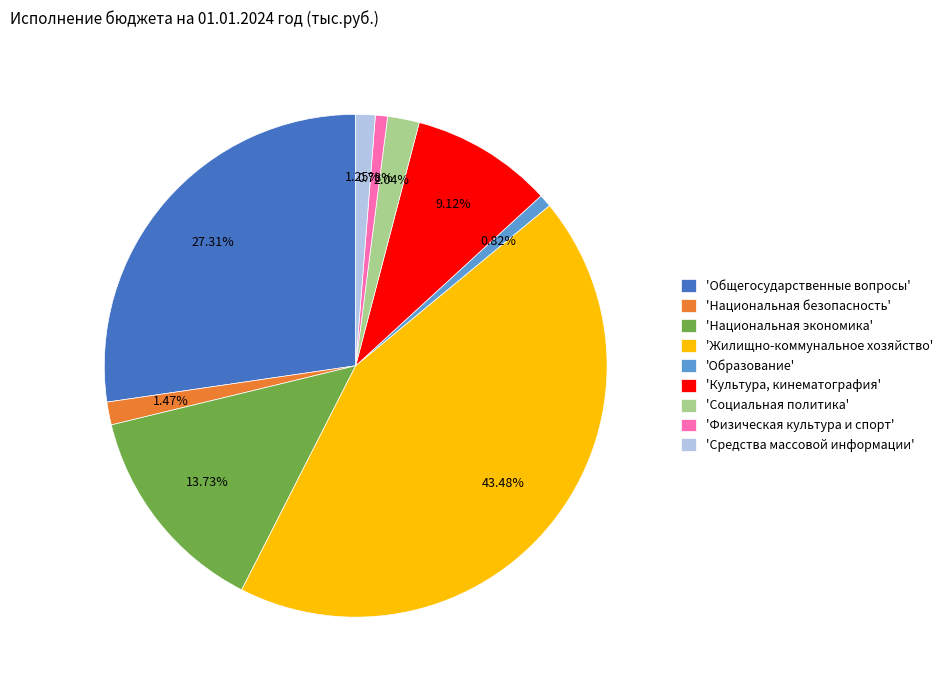

Is there any slice that represents more than half of the pie?

No